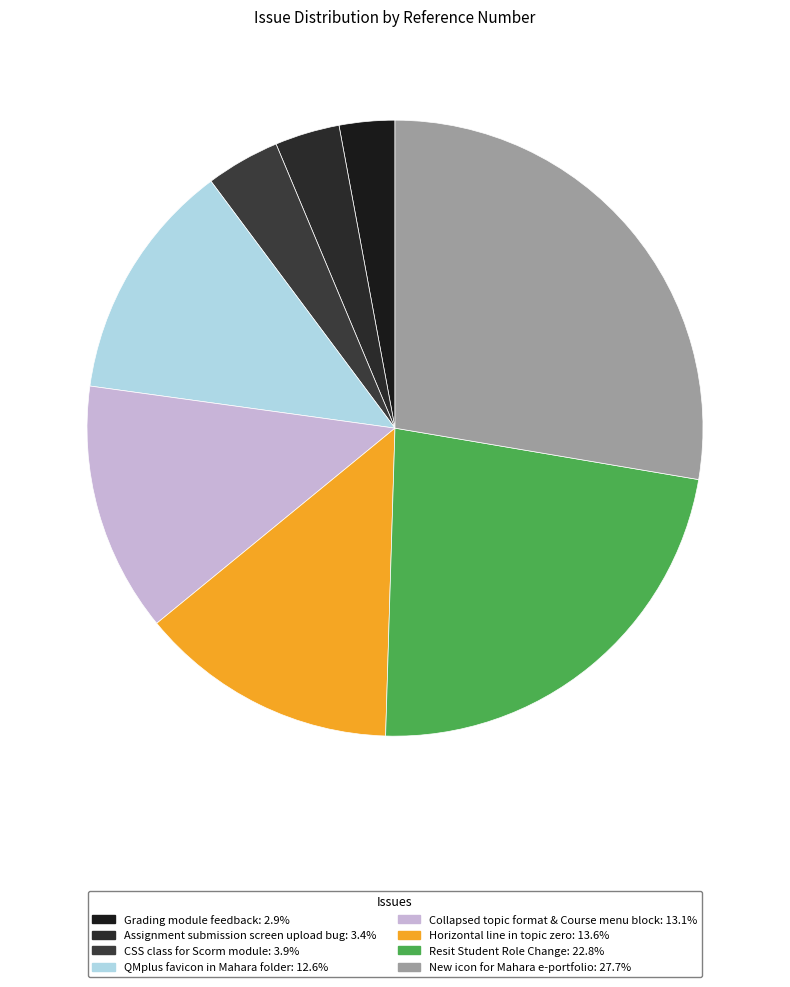

Rank the categories by value from highest to lowest.

New icon for Mahara e-portfolio, Resit Student Role Change, Horizontal line in topic zero, Collapsed topic format & Course menu block, QMplus favicon in Mahara folder, CSS class for Scorm module, Assignment submission screen upload bug, Grading module feedback